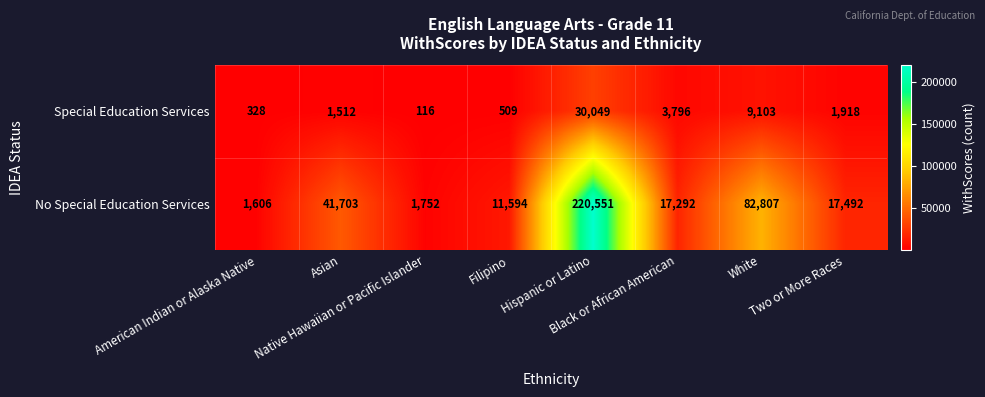

Rank the series by their maximum value, from highest to lowest.

No Special Education Services, Special Education Services